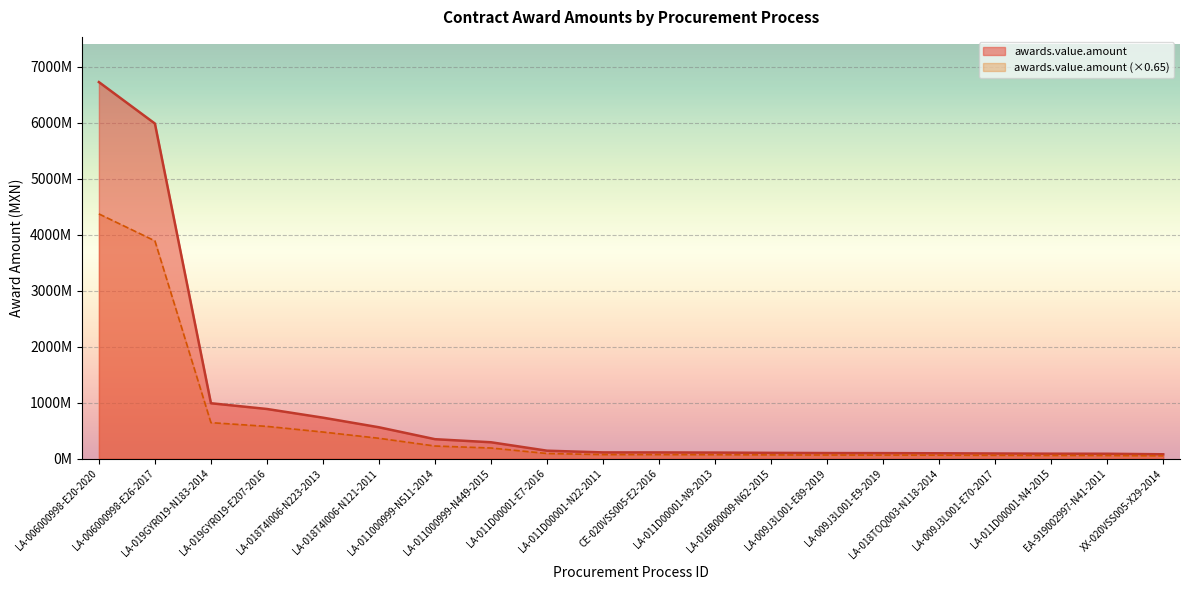

What is the value of the 20th point from the left?

79023342.8